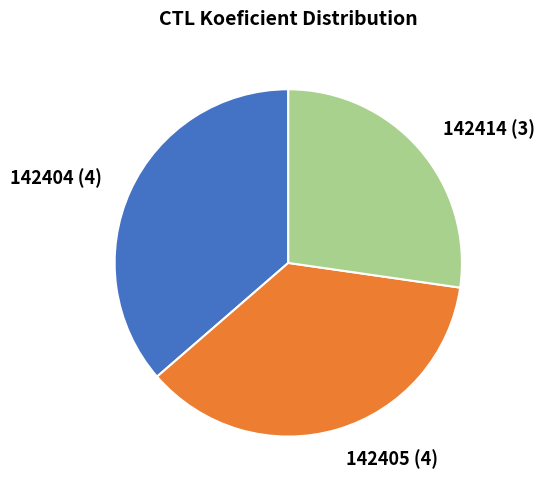

How many segments does this pie chart have?

3